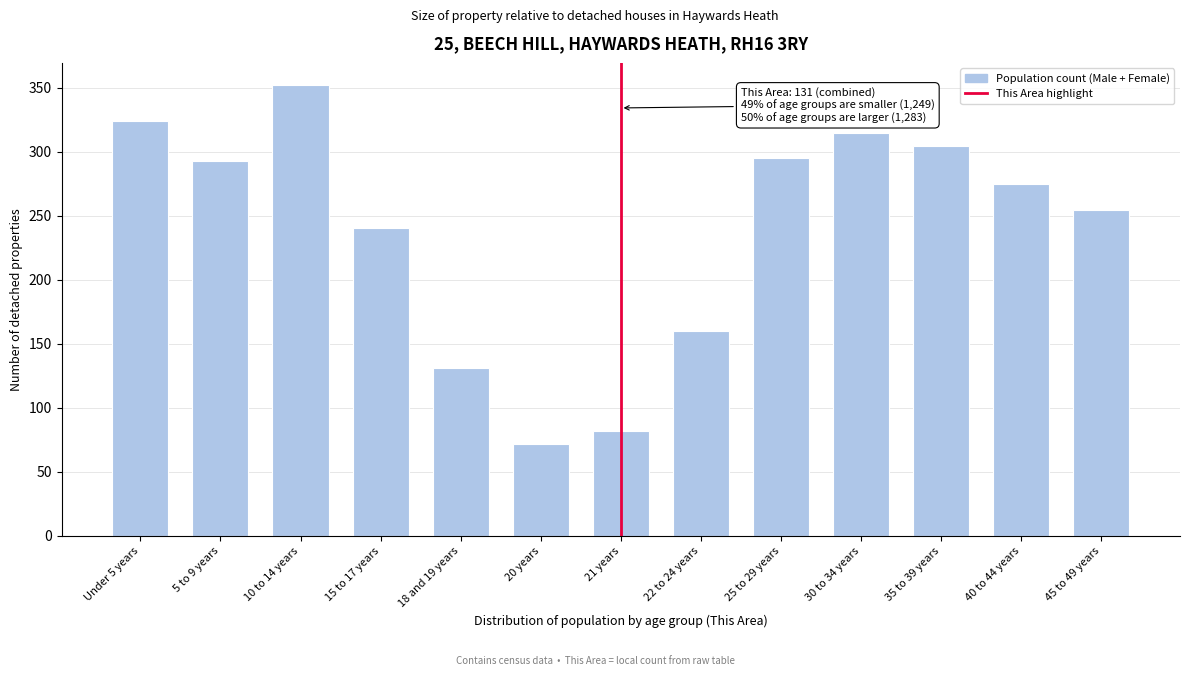

Reading left to right, transcribe all the data shown in this chart.

Under 5 years=324	5 to 9 years=293	10 to 14 years=352	15 to 17 years=241	18 and 19 years=131	20 years=72	21 years=82	22 to 24 years=160	25 to 29 years=295	30 to 34 years=315	35 to 39 years=305	40 to 44 years=275	45 to 49 years=255